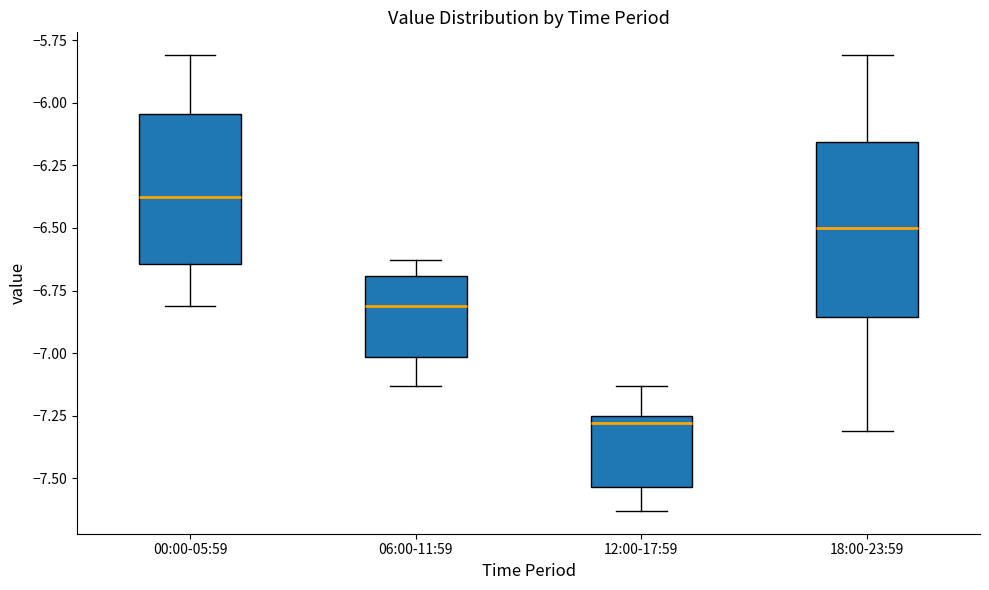

Which box's median line is the highest?

00:00-05:59